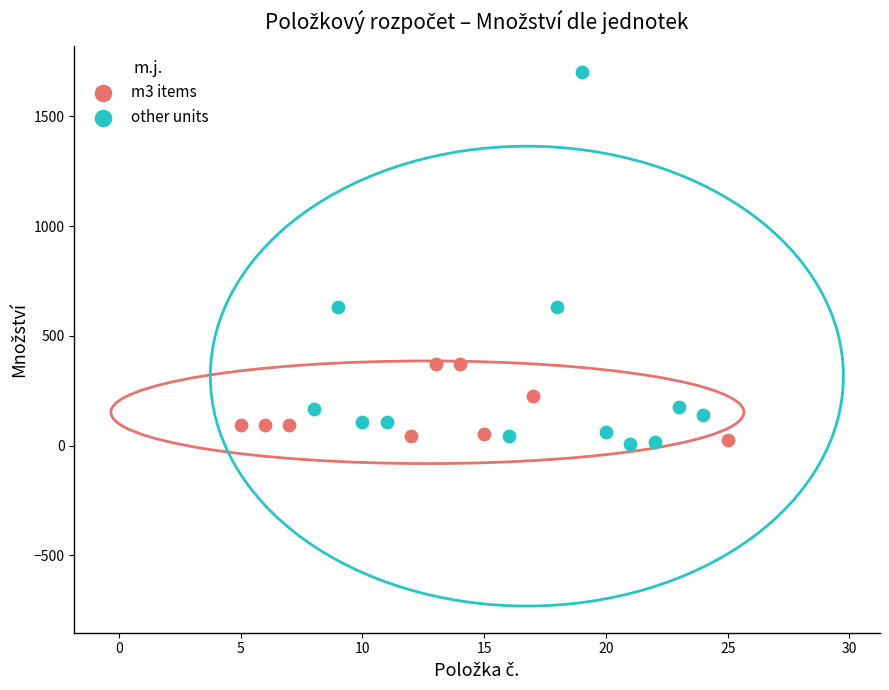

Which series reaches the maximum Y coordinate?

other units